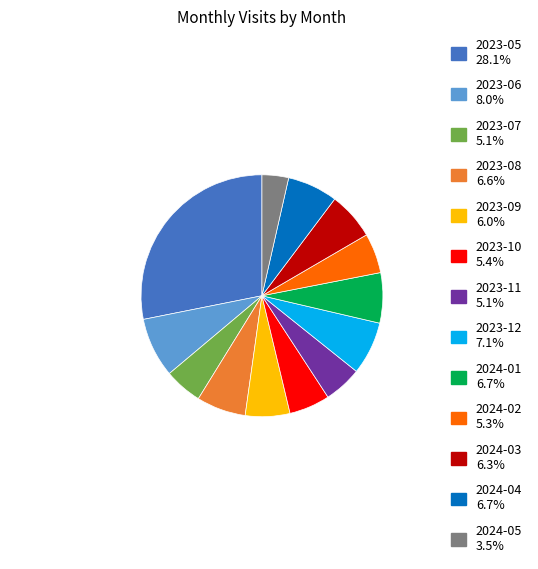

Do 2024-01 and 2023-08 together represent more than half of the pie?

No